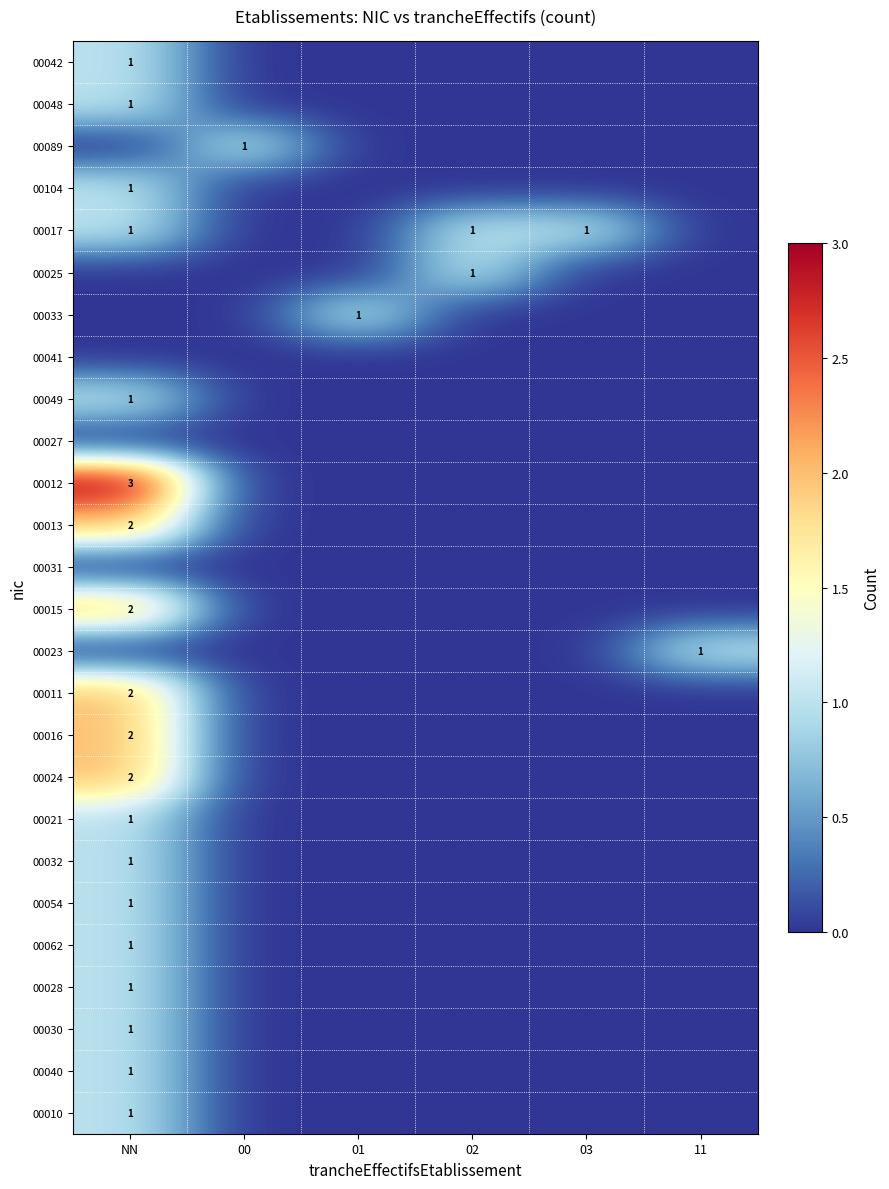

Is it true that 00012 equals -1 at 11?

False